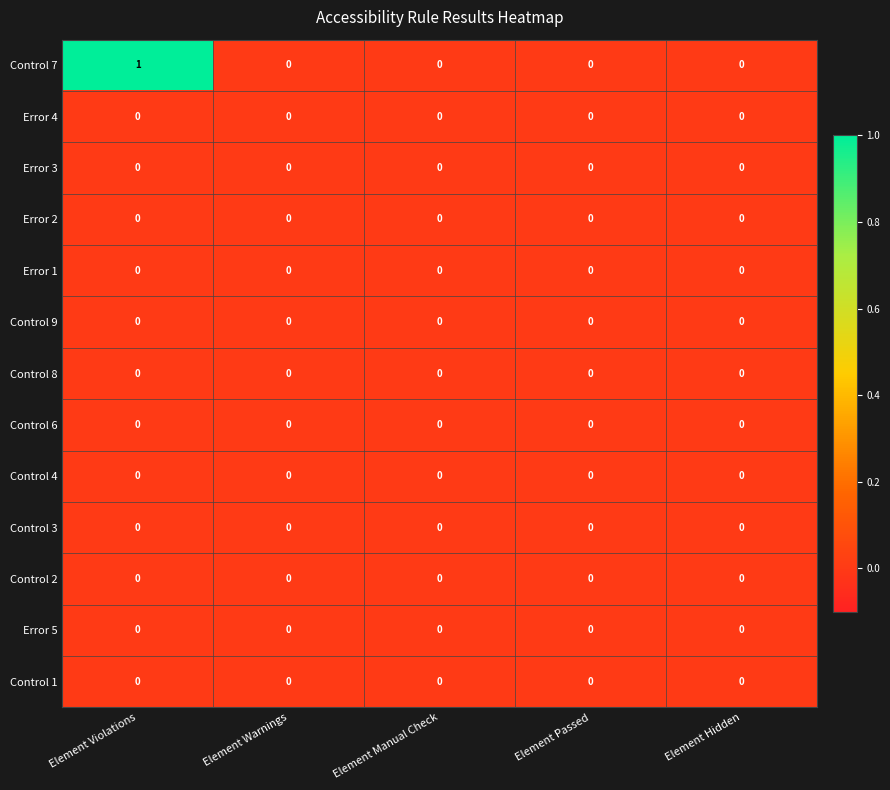

The Error 4 series shows 0 at Element Manual Check. True or false?

True